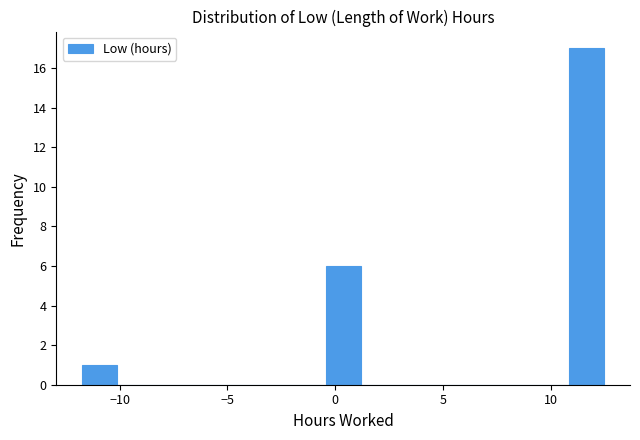

Around what value on the x-axis is the tallest bar? Give the approximate position of its centre, as read against the axis.

11.5